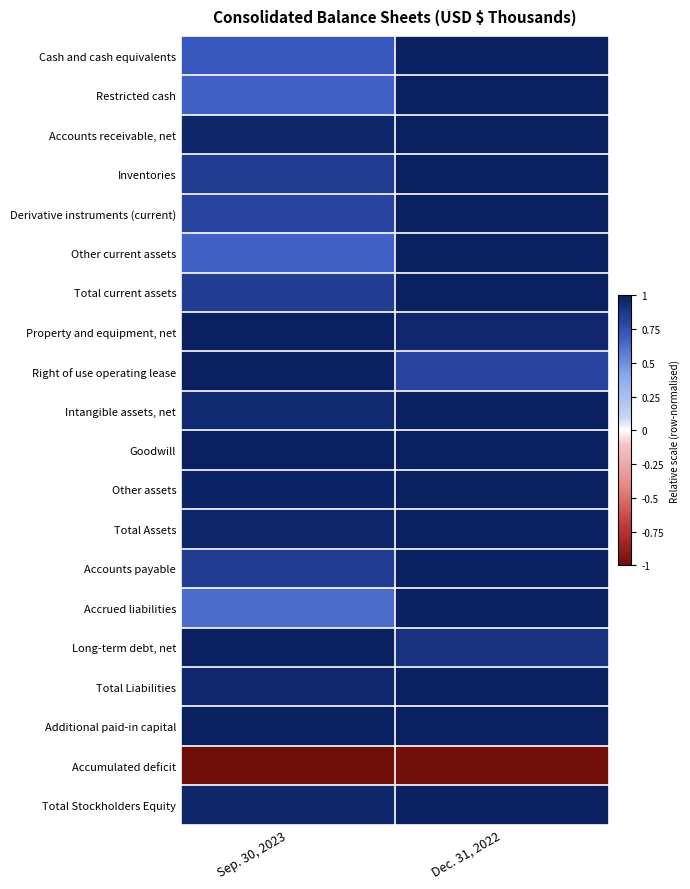

Rank the series by their maximum value, from highest to lowest.

Cash and cash equivalents, Restricted cash, Accounts receivable, net, Inventories, Derivative instruments (current), Other current assets, Total current assets, Property and equipment, net, Right of use operating lease, Intangible assets, net, Goodwill, Other assets, Total Assets, Accounts payable, Accrued liabilities, Long-term debt, net, Total Liabilities, Additional paid-in capital, Total Stockholders Equity, Accumulated deficit